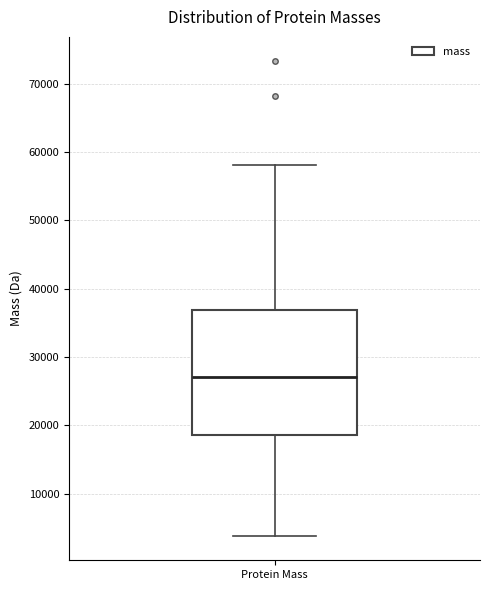

Read this box plot against the y-axis: the position of the median line, the range covered by the box, and the ends of both whiskers. The values are not printed on the chart, so give them approximately, as read against the axis.

median 27000, box 19000 to 37000, whiskers 4000 to 58000